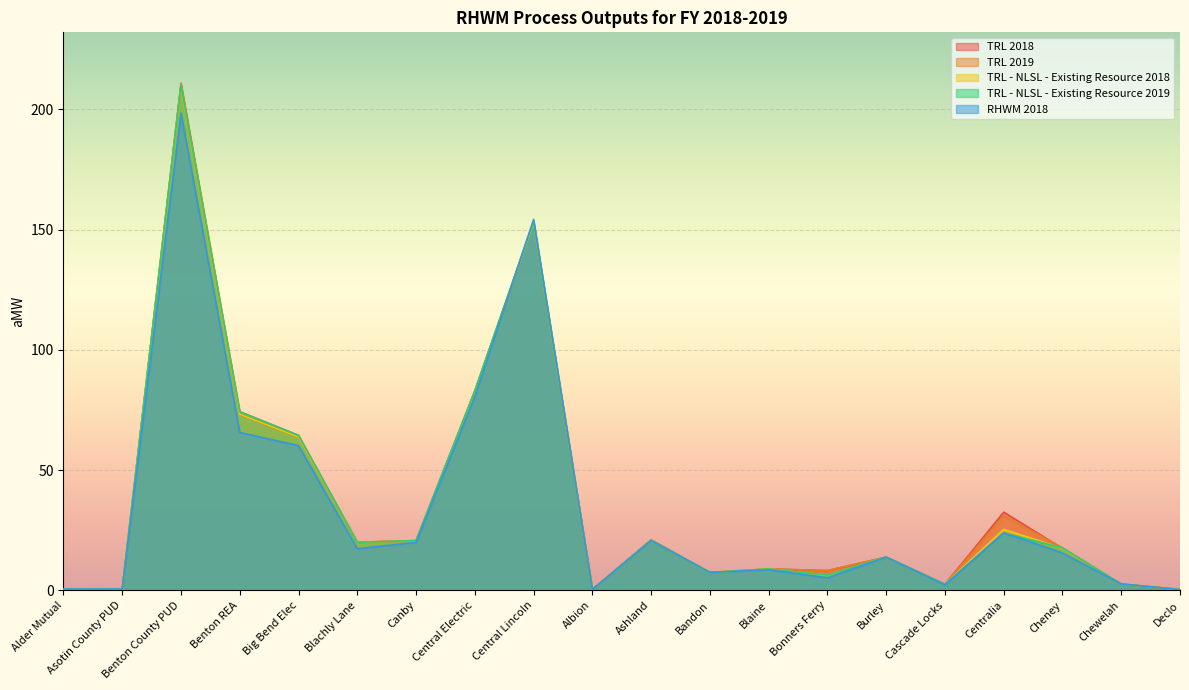

What is the label of the 10th point from the right?

Ashland